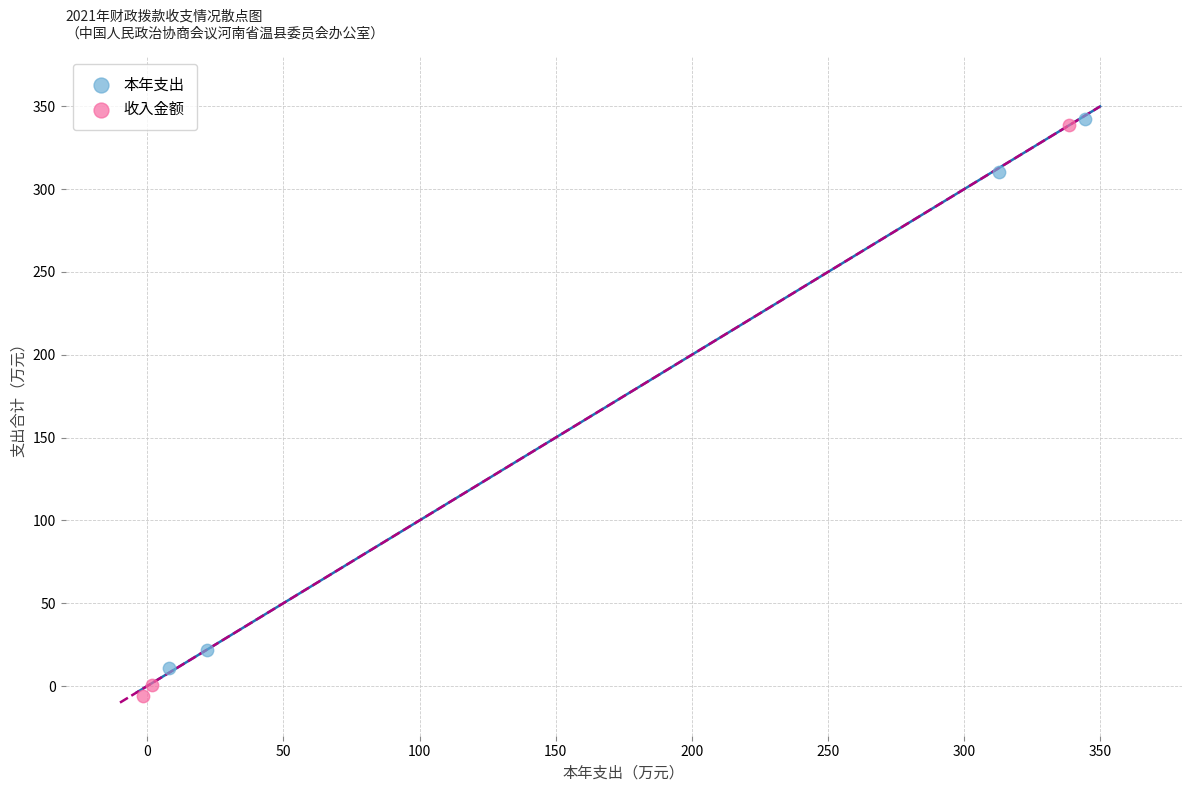

Which series contains the lowest Y value?

收入金额